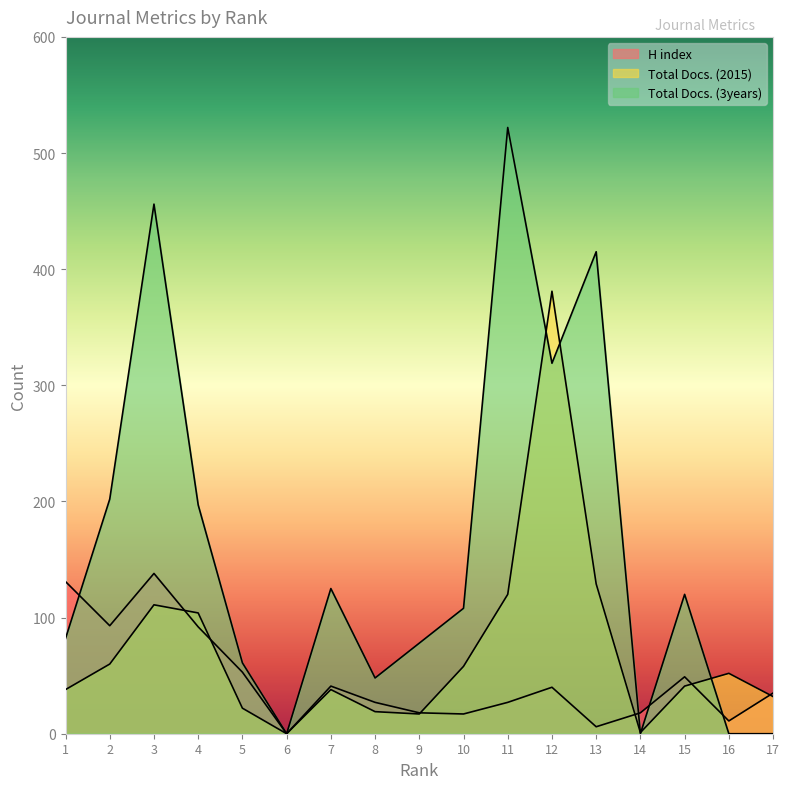

At which category is the sum across all series the highest?

12